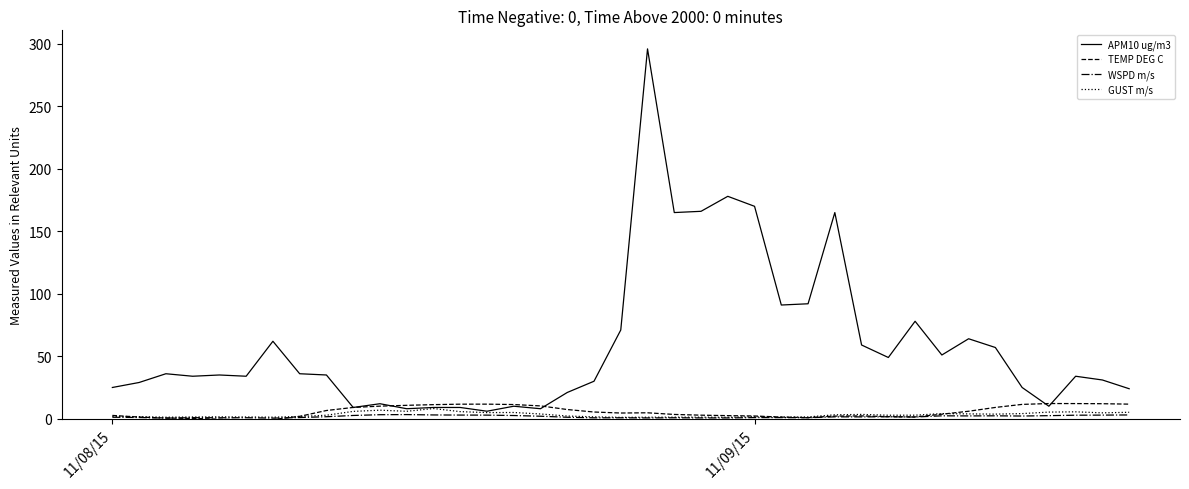

Which series has the largest total across all categories?

APM10 ug/m3